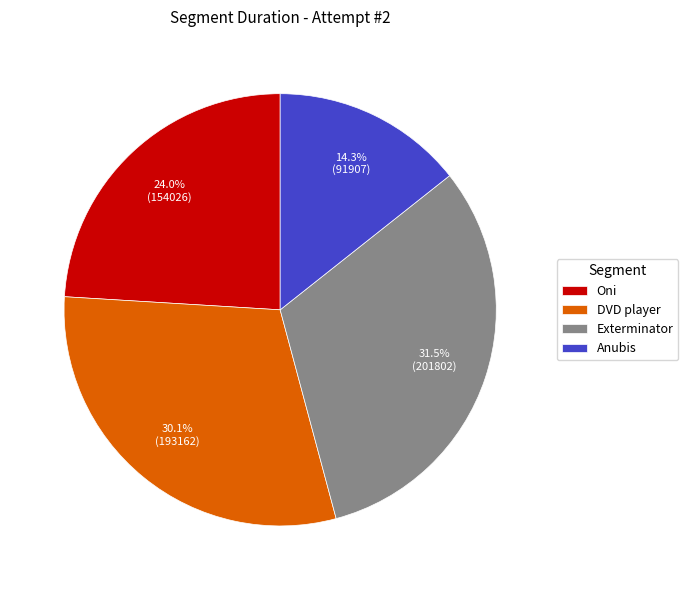

Which slice is the largest?

Exterminator